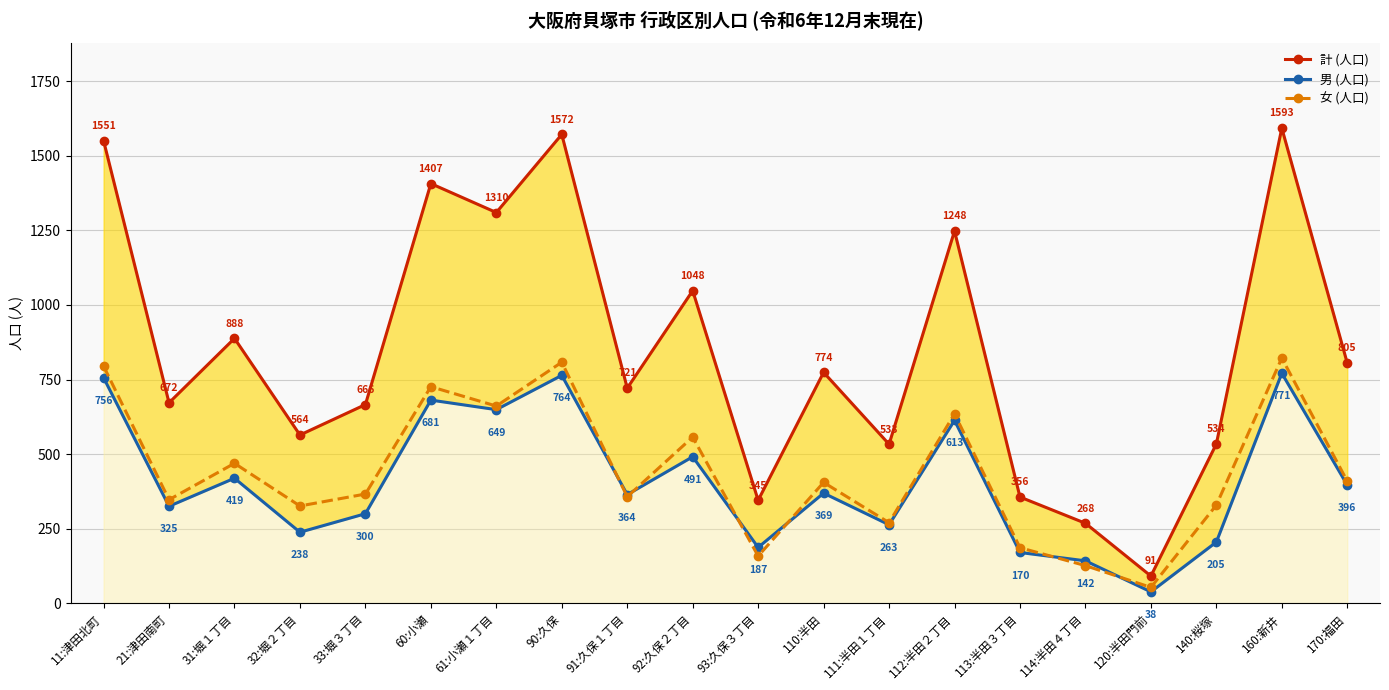

What is the label of the 11th point from the left?

93:久保３丁目